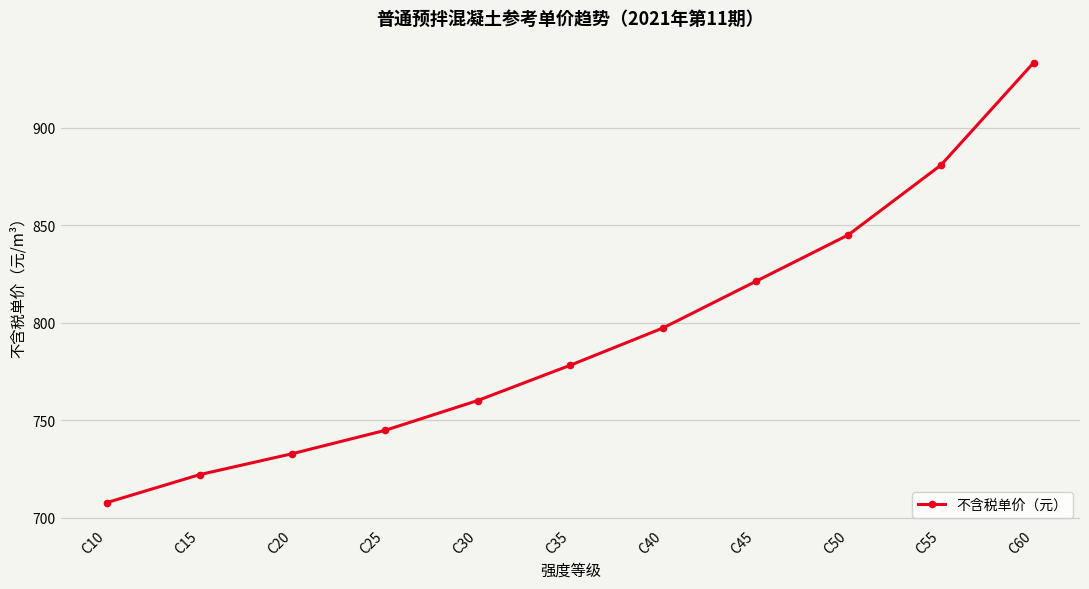

What is the smallest value displayed?

707.8